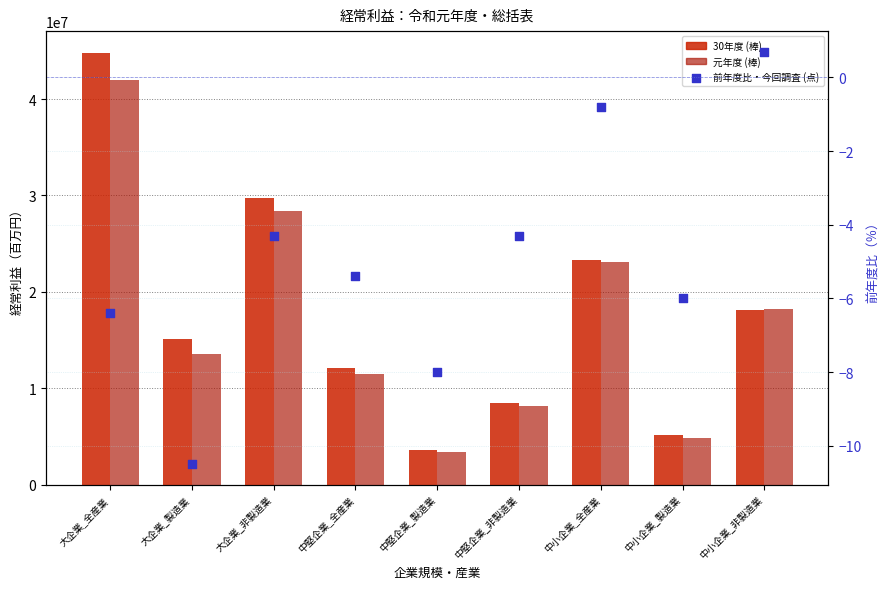

Which series has the largest Y range (max minus min)?

30年度